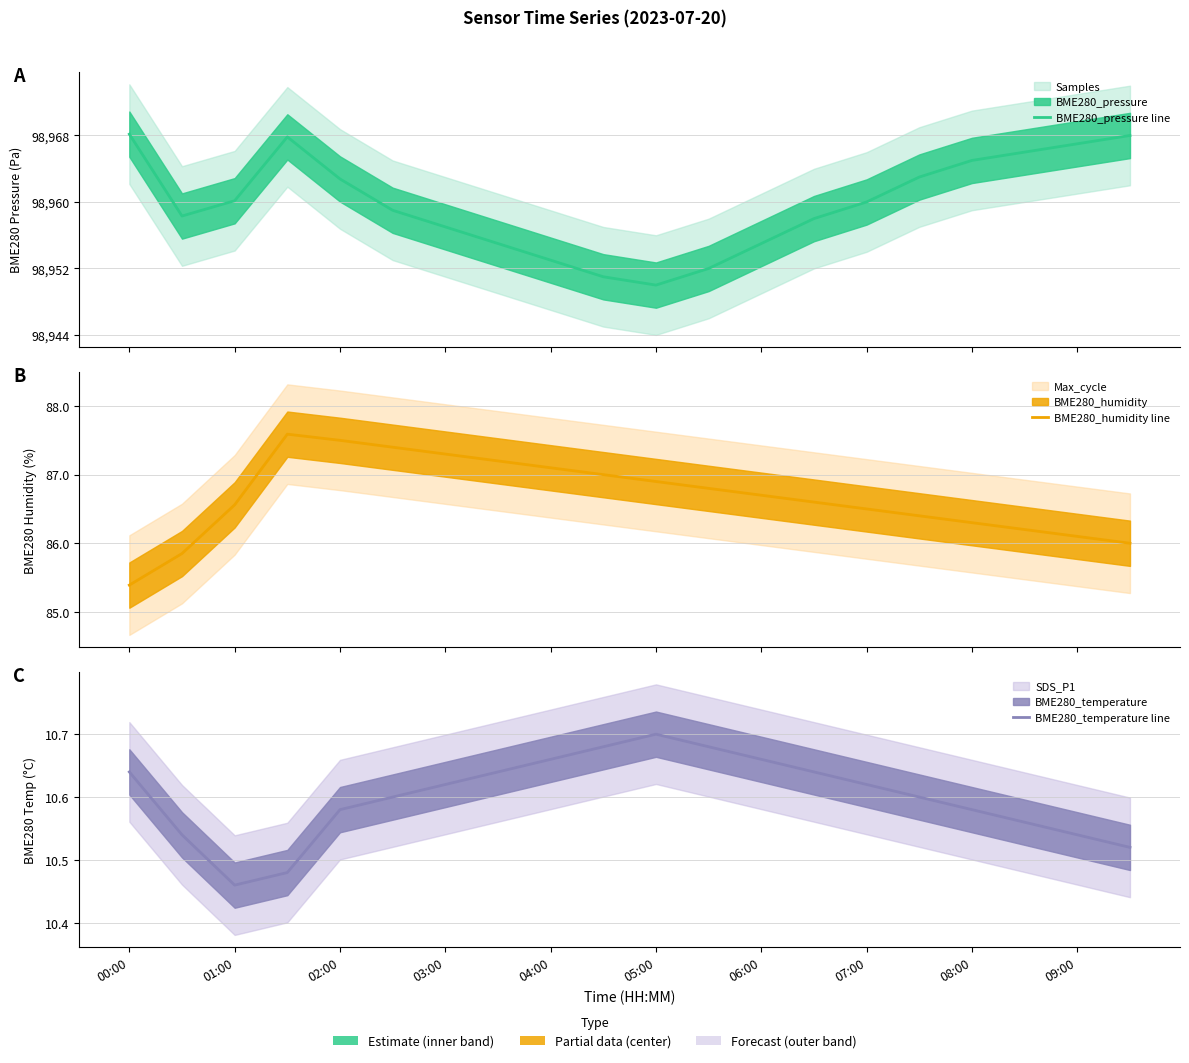

How many BME280_temperature line values are between 10 and 11?

20